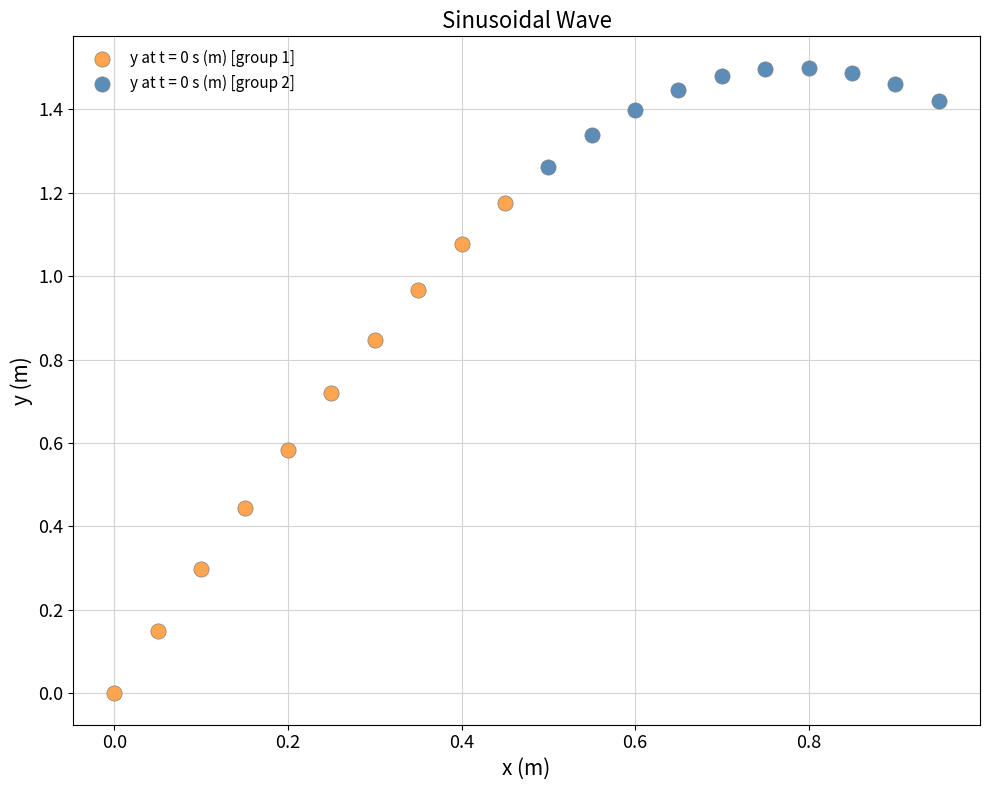

Which series contains the highest Y value?

y at t = 0 s (m) [group 2]